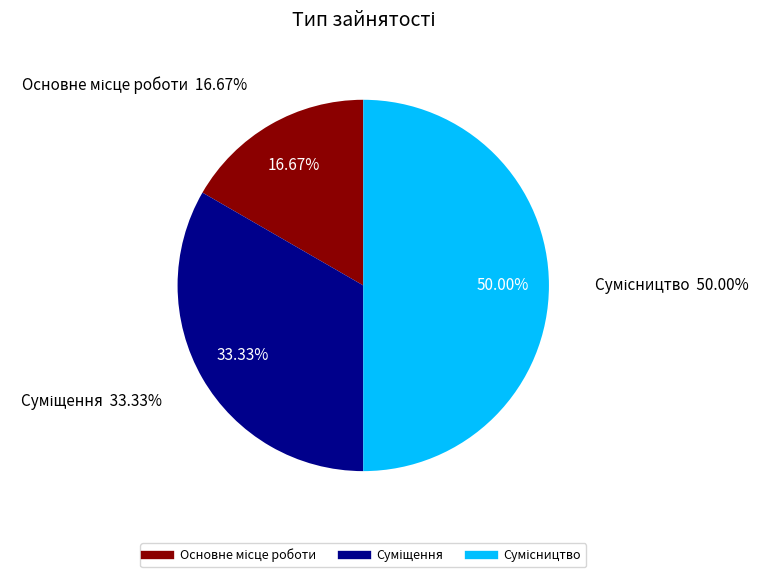

Rank the categories by value from highest to lowest.

Сумісництво, Суміщення, Основне місце роботи